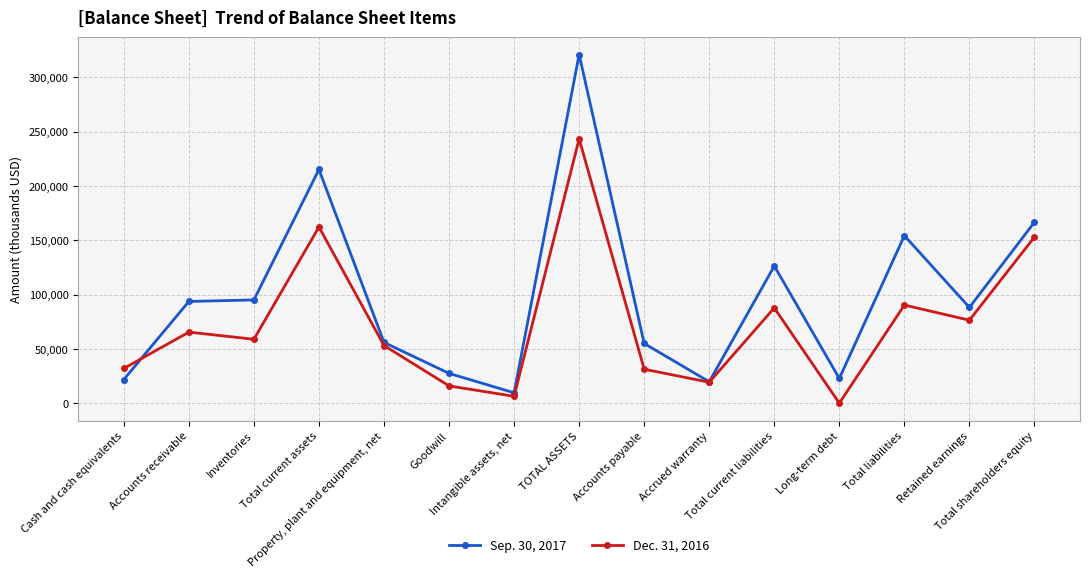

List the series in order of their overall mean, lowest first.

Dec. 31, 2016, Sep. 30, 2017